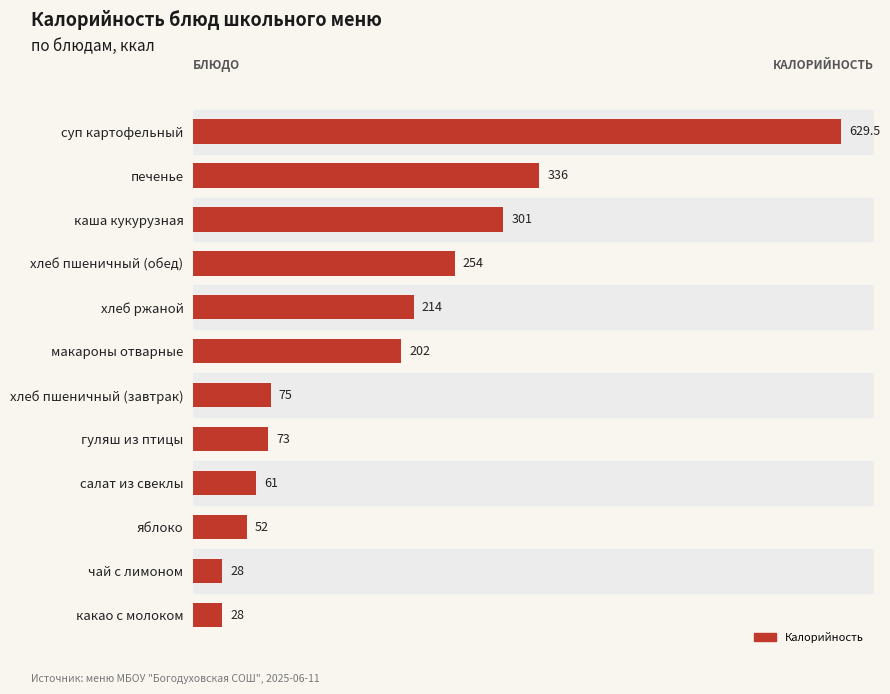

Approximately how many times larger is the value at яблоко compared to хлеб пшеничный (завтрак)?

0.7